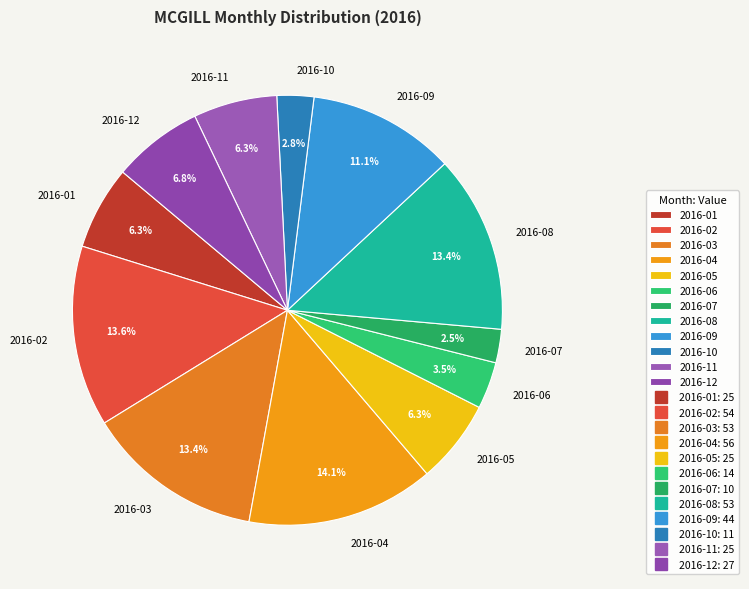

Is the sum of 2016-12 and 2016-02 greater than half?

No